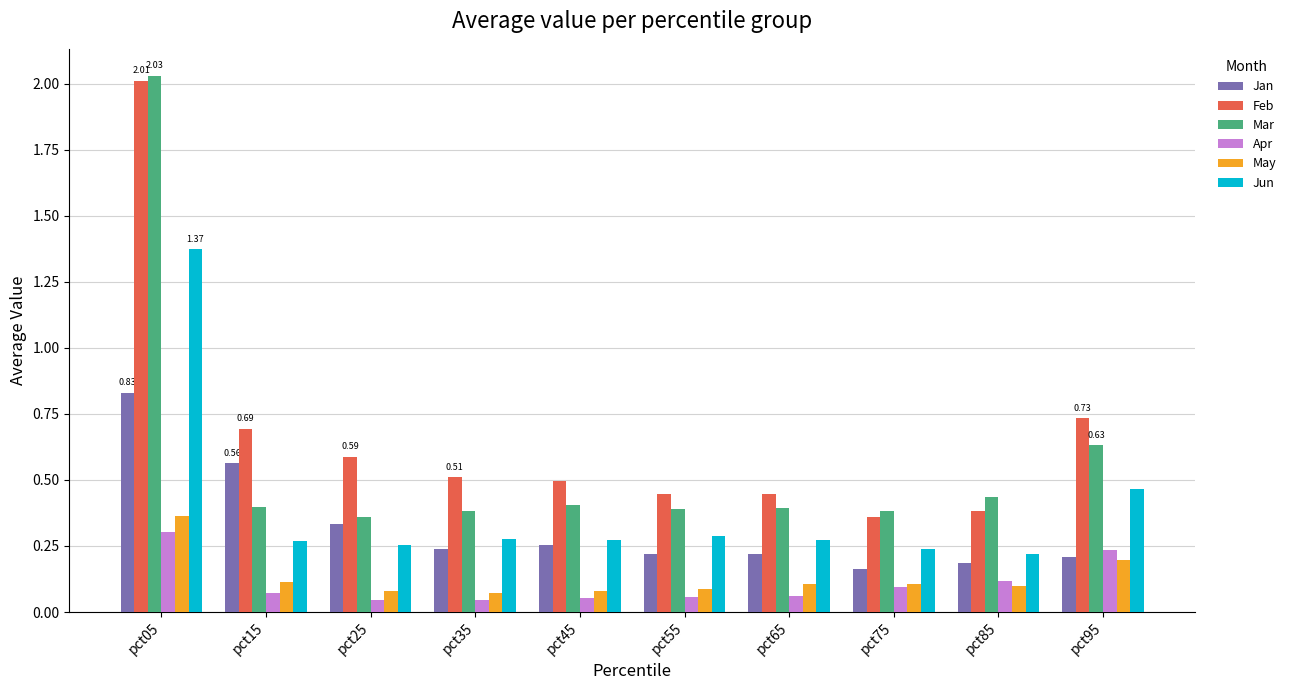

True or false: Jun has a value of 0.4 at pct15.

False